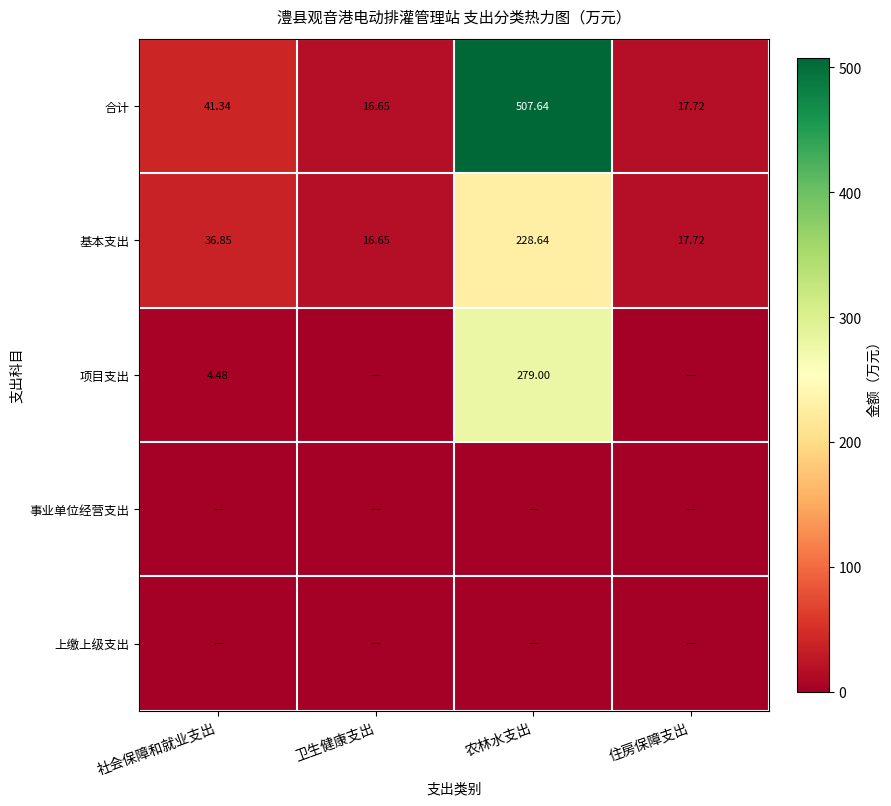

At which label is 合计 closest to 262?

社会保障和就业支出